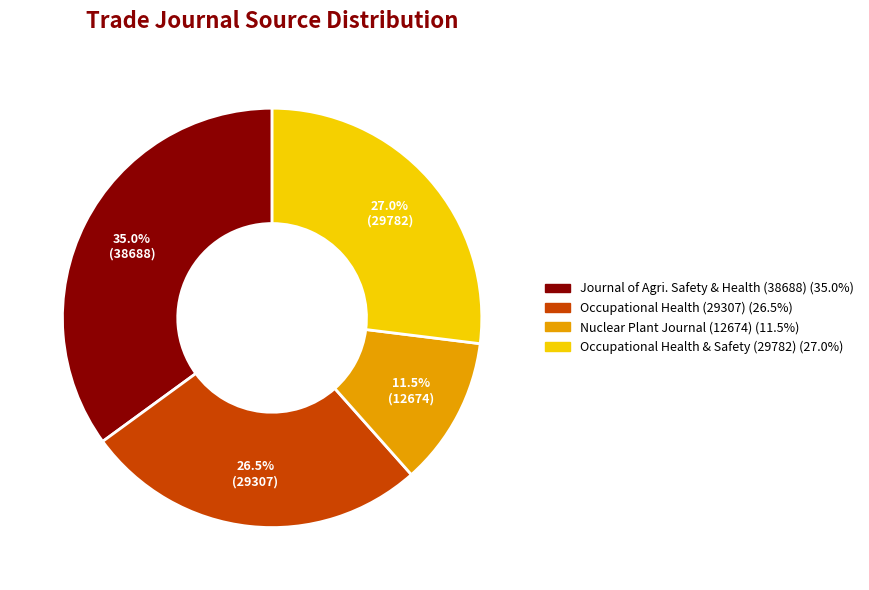

Is there a majority slice in this chart?

No